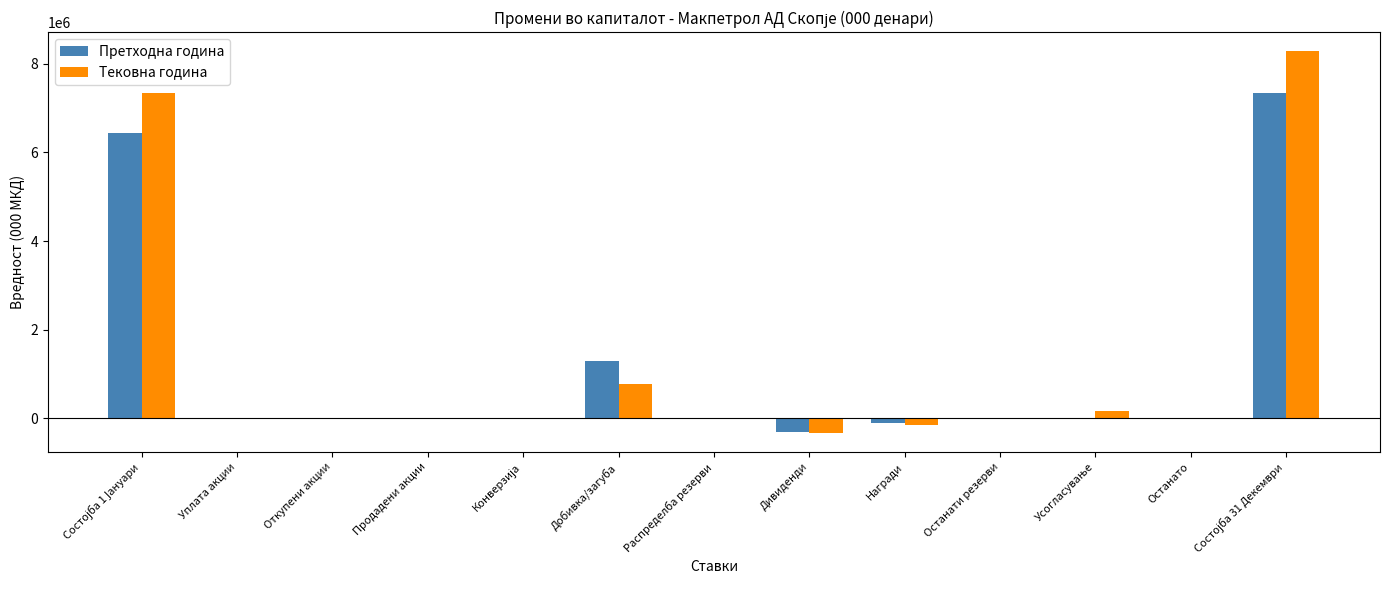

How many groups of bars are there?

13